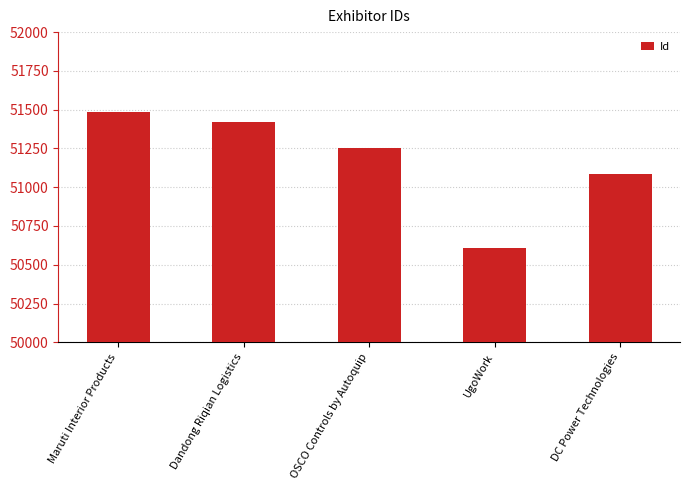

What is the difference between the values at DC Power Technologies and UgoWork?

480